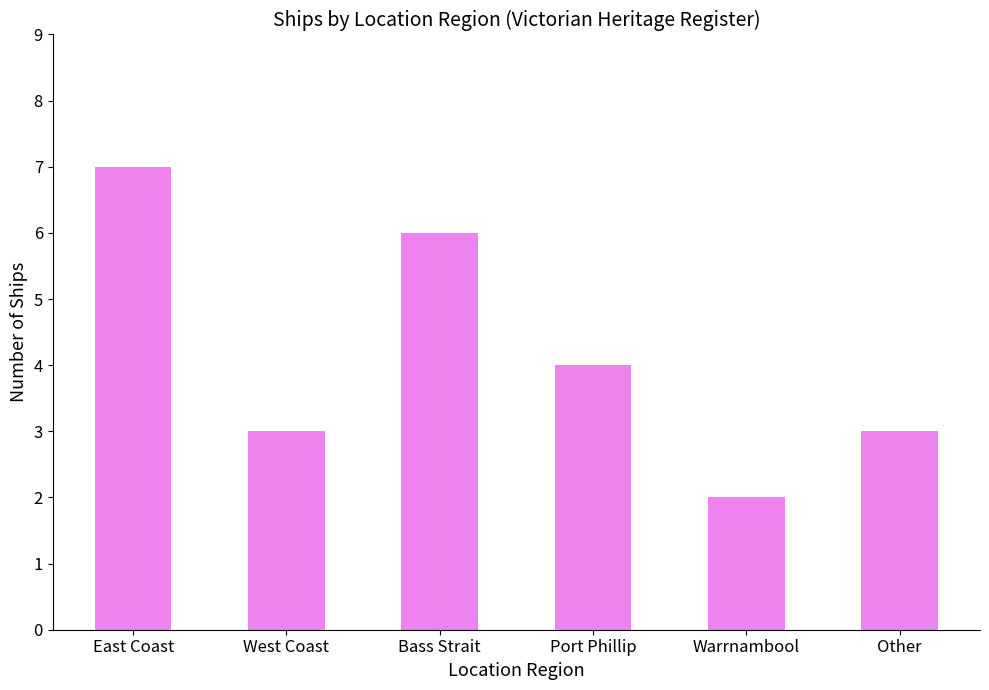

How many data points are less than 4?

3